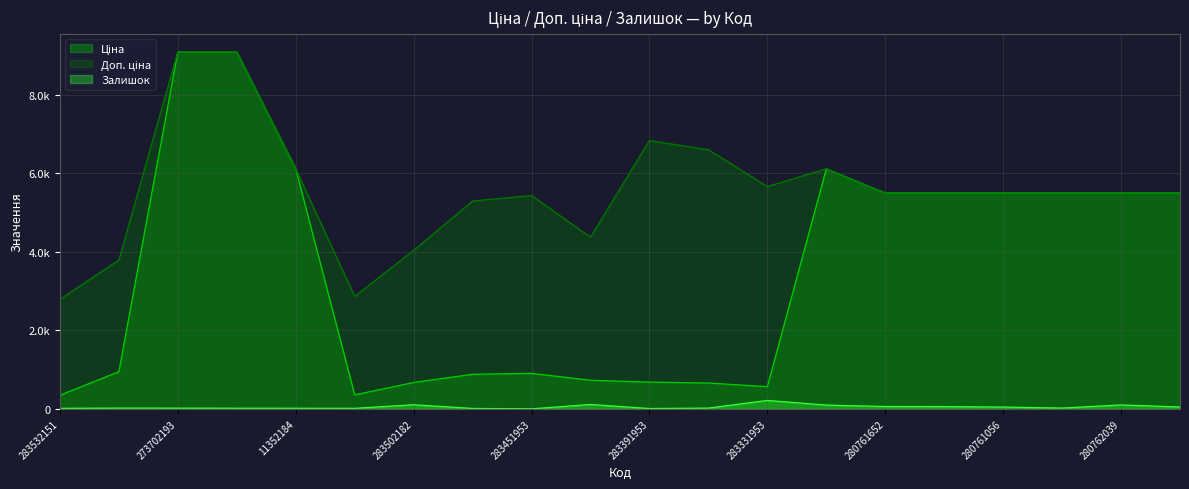

Reading left to right, what are all the values shown in this chart?

Ціна: 348.6	947.6	9092.0	9092.0	6112.5	358.0	672.7	882.1	905.5	728.8	683.2	659.8	566.2	6112.5	5497.3	5497.3	5497.3	5497.3	5497.3	5497.3
Доп. ціна: 2789.2	3790.3	9092.0	9092.0	6112.5	2863.8	4036.0	5292.4	5432.8	4372.9	6831.9	6597.9	5662.1	6112.5	5497.3	5497.3	5497.3	5497.3	5497.3	5497.3
Залишок: 15.0	21.0	20.0	18.0	17.0	15.0	106.0	12.0	2.0	113.0	10.0	21.0	216.0	97.0	61.0	58.0	48.0	22.0	101.0	49.0